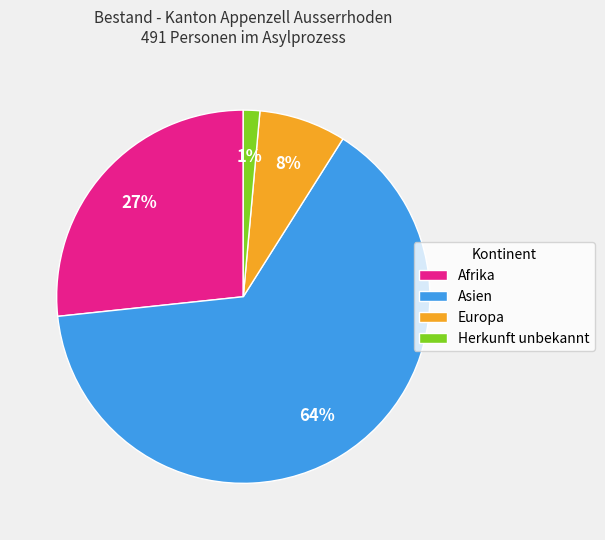

Which slice represents more than half of the pie?

Asien